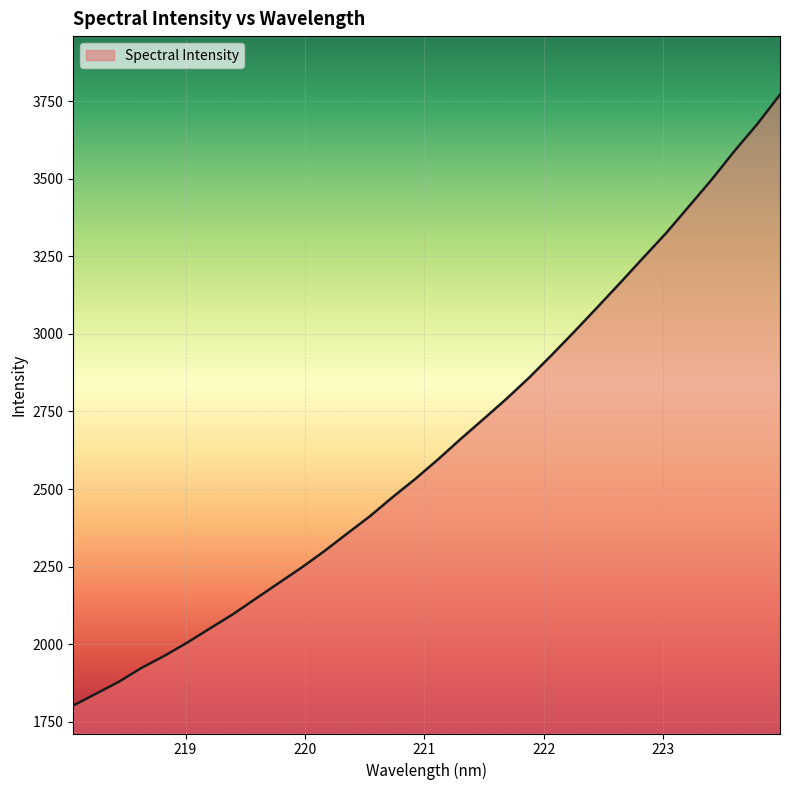

What is the maximum value shown in the chart?

3770.6